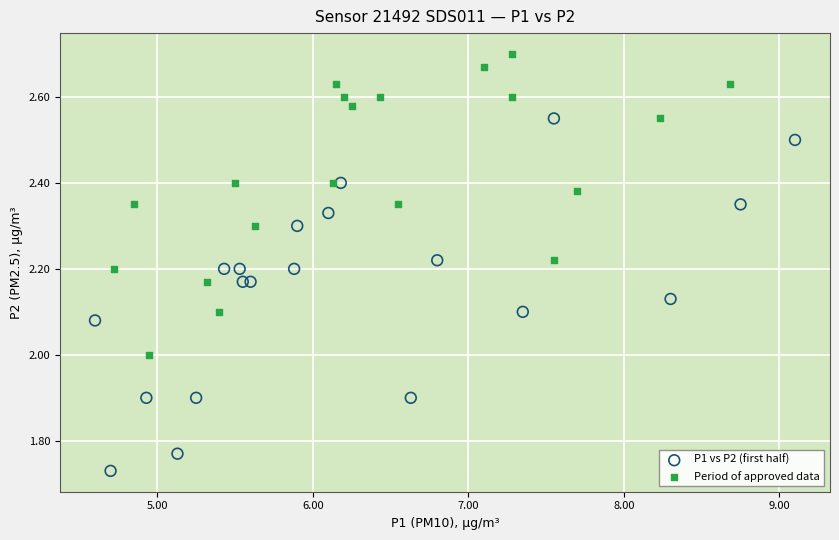

Which series has the widest spread of Y values?

P1 vs P2 (first half)